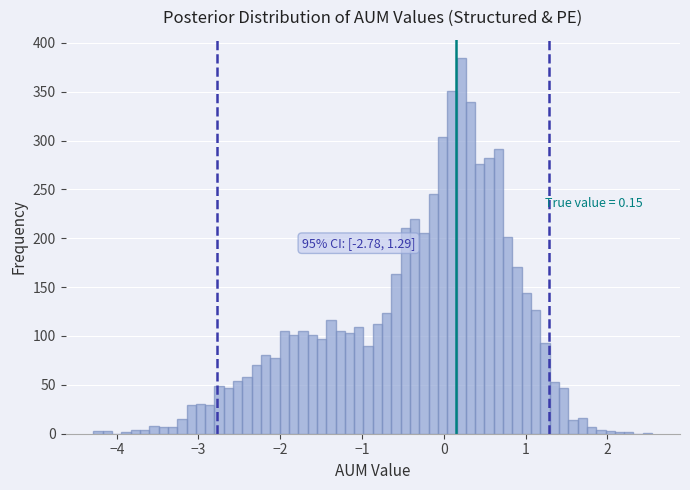

Around what value on the x-axis is the tallest bar? Give the approximate position of its centre, as read against the axis.

0.2